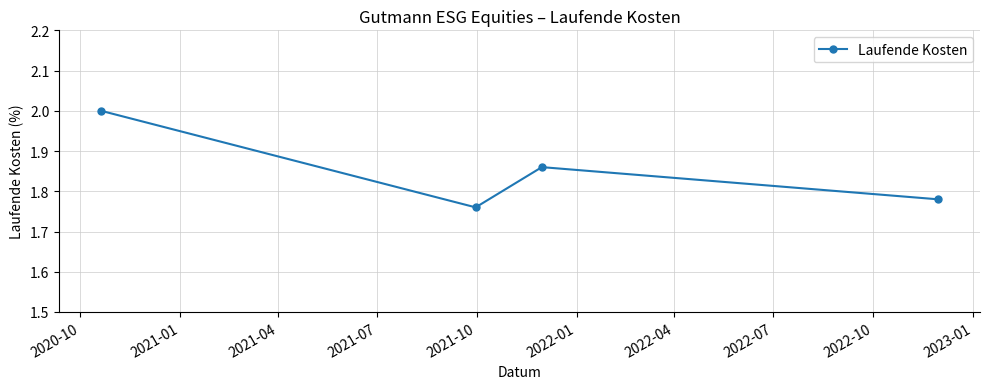

What is the sum of all values?

7.4